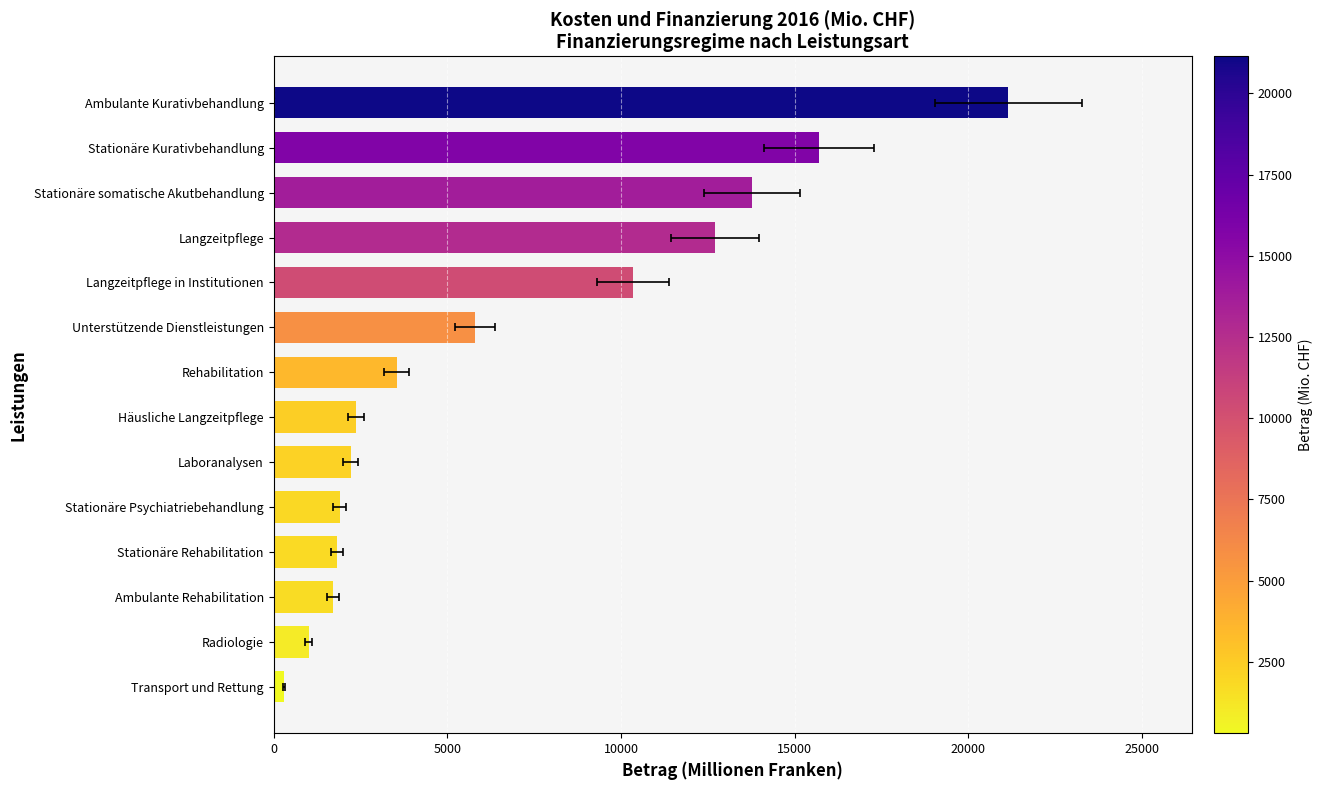

How many bars are there in total?

14